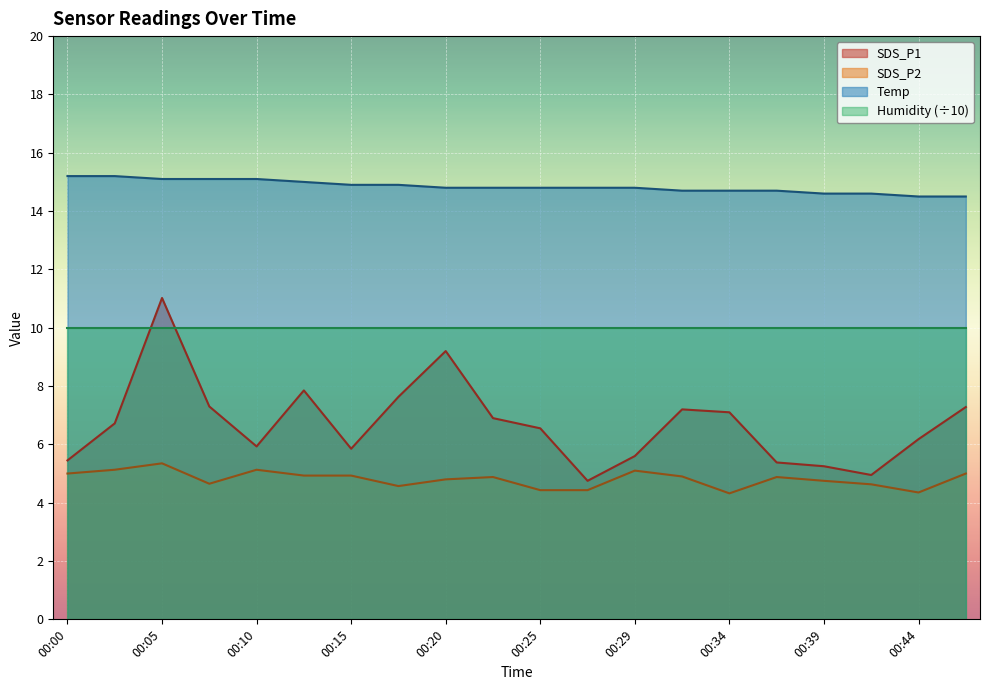

Where is SDS_P1 nearest to the value 7?

00:22